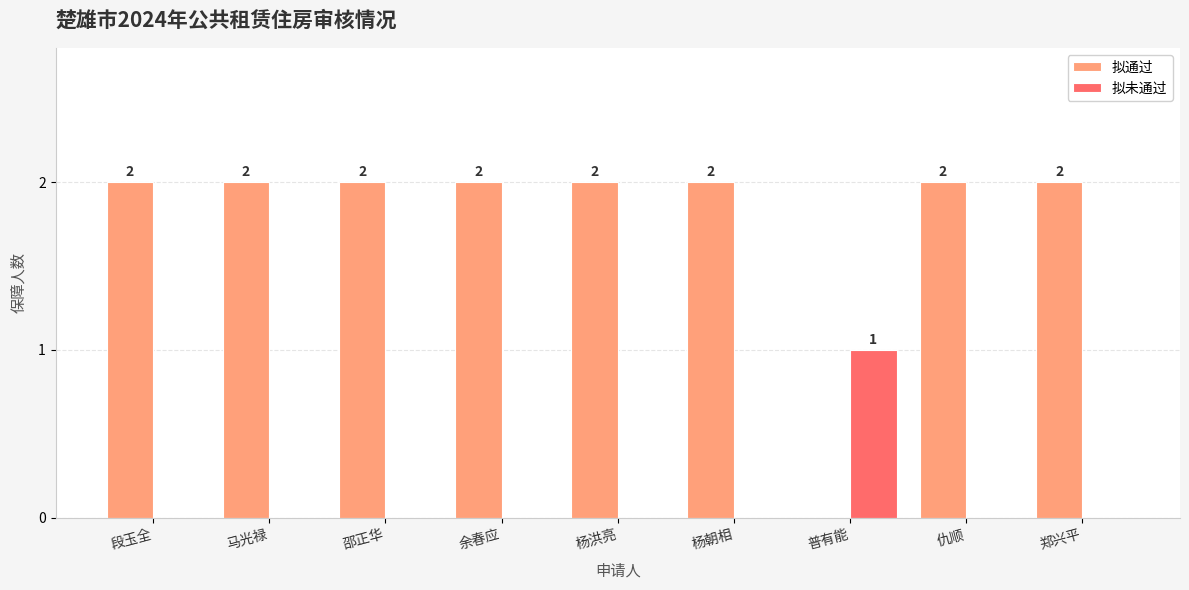

Reading right to left, transcribe all the data shown in this chart.

拟通过: 郑兴平=2	仇顺=2	普有能=0	杨朝相=2	杨洪亮=2	余春应=2	邵正华=2	马光禄=2	段玉全=2
拟未通过: 郑兴平=0	仇顺=0	普有能=1	杨朝相=0	杨洪亮=0	余春应=0	邵正华=0	马光禄=0	段玉全=0